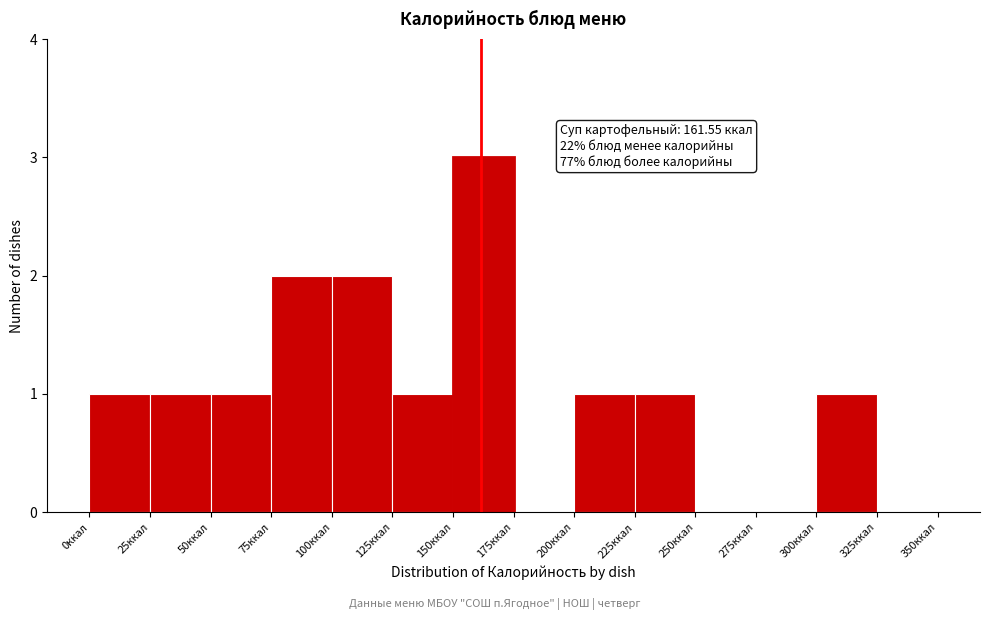

Which range on the x-axis has the tallest bar?

150 to 175